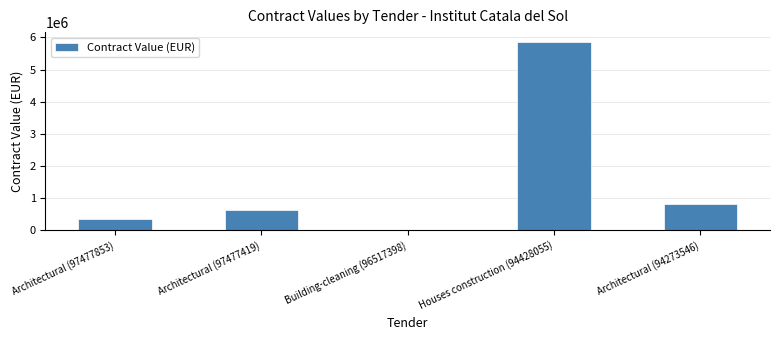

Where is the data nearest to the value 2936133?

Architectural (94273546)